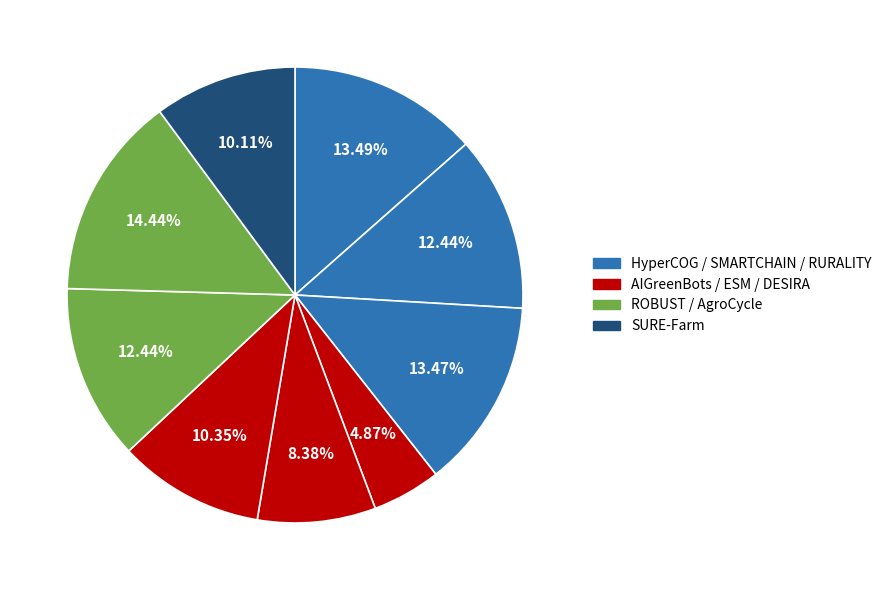

How many slices are in this pie chart?

9